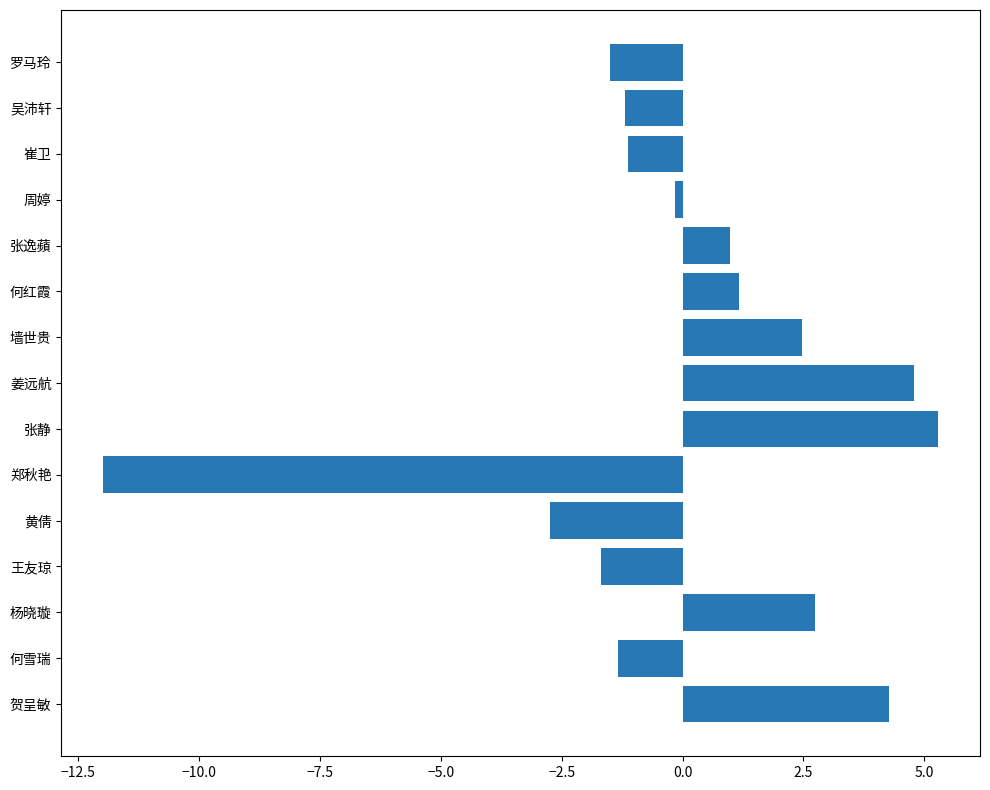

Which has a higher value, 黄倩 or 吴沛轩?

吴沛轩